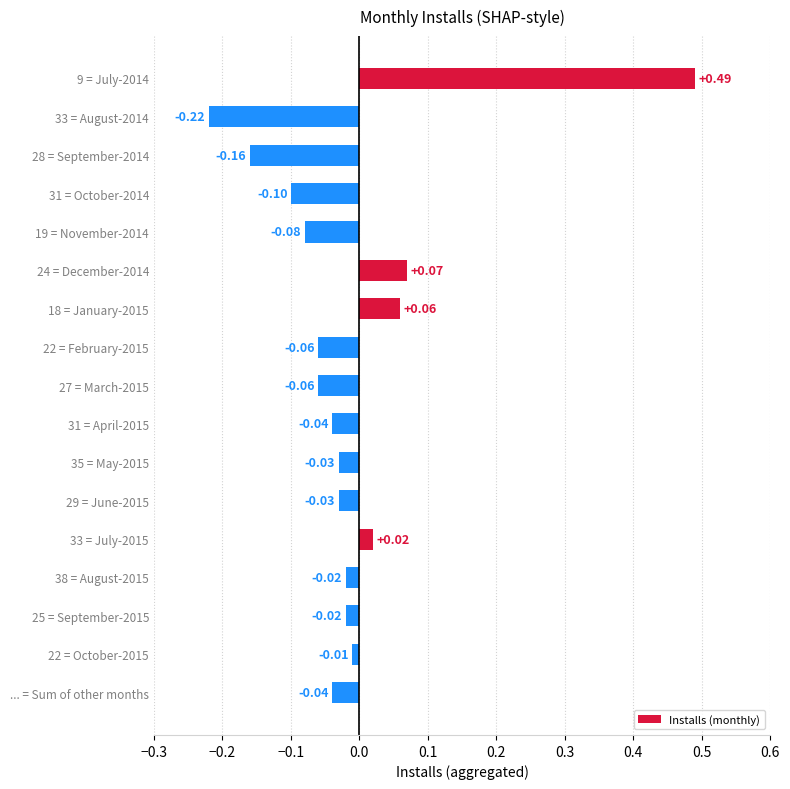

How many series are shown in this chart?

1